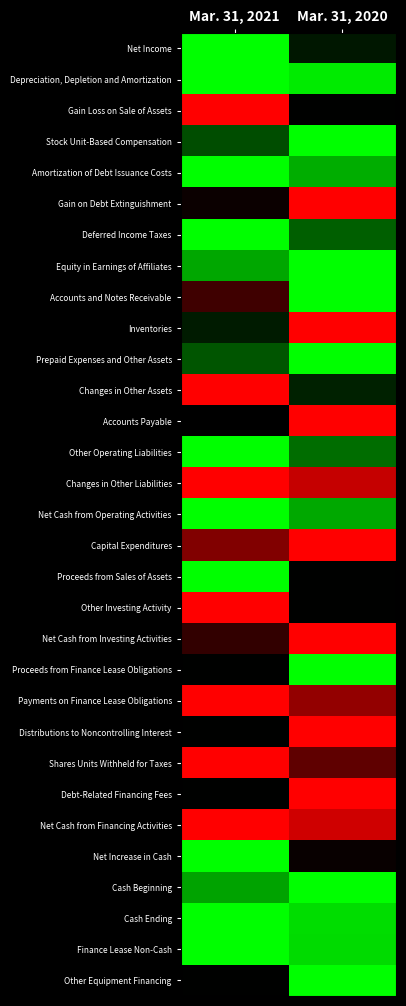

Reading right to left, what are all the values shown in this chart?

Net Income: Mar. 31, 2020=0.1	Mar. 31, 2021=1.0
Depreciation, Depletion and Amortization: Mar. 31, 2020=0.9	Mar. 31, 2021=1.0
Gain Loss on Sale of Assets: Mar. 31, 2020=0.0	Mar. 31, 2021=-1.0
Stock Unit-Based Compensation: Mar. 31, 2020=1.0	Mar. 31, 2021=0.3
Amortization of Debt Issuance Costs: Mar. 31, 2020=0.7	Mar. 31, 2021=1.0
Gain on Debt Extinguishment: Mar. 31, 2020=-1.0	Mar. 31, 2021=-0.0
Deferred Income Taxes: Mar. 31, 2020=0.4	Mar. 31, 2021=1.0
Equity in Earnings of Affiliates: Mar. 31, 2020=1.0	Mar. 31, 2021=0.7
Accounts and Notes Receivable: Mar. 31, 2020=1.0	Mar. 31, 2021=-0.2
Inventories: Mar. 31, 2020=-1.0	Mar. 31, 2021=0.1
Prepaid Expenses and Other Assets: Mar. 31, 2020=1.0	Mar. 31, 2021=0.3
Changes in Other Assets: Mar. 31, 2020=0.1	Mar. 31, 2021=-1.0
Accounts Payable: Mar. 31, 2020=-1.0	Mar. 31, 2021=-0.0
Other Operating Liabilities: Mar. 31, 2020=0.4	Mar. 31, 2021=1.0
Changes in Other Liabilities: Mar. 31, 2020=-0.8	Mar. 31, 2021=-1.0
Net Cash from Operating Activities: Mar. 31, 2020=0.7	Mar. 31, 2021=1.0
Capital Expenditures: Mar. 31, 2020=-1.0	Mar. 31, 2021=-0.5
Proceeds from Sales of Assets: Mar. 31, 2020=0.0	Mar. 31, 2021=1.0
Other Investing Activity: Mar. 31, 2020=0.0	Mar. 31, 2021=-1.0
Net Cash from Investing Activities: Mar. 31, 2020=-1.0	Mar. 31, 2021=-0.2
Proceeds from Finance Lease Obligations: Mar. 31, 2020=1.0	Mar. 31, 2021=0.0
Payments on Finance Lease Obligations: Mar. 31, 2020=-0.6	Mar. 31, 2021=-1.0
Distributions to Noncontrolling Interest: Mar. 31, 2020=-1.0	Mar. 31, 2021=0.0
Shares Units Withheld for Taxes: Mar. 31, 2020=-0.4	Mar. 31, 2021=-1.0
Debt-Related Financing Fees: Mar. 31, 2020=-1.0	Mar. 31, 2021=0.0
Net Cash from Financing Activities: Mar. 31, 2020=-0.8	Mar. 31, 2021=-1.0
Net Increase in Cash: Mar. 31, 2020=-0.0	Mar. 31, 2021=1.0
Cash Beginning: Mar. 31, 2020=1.0	Mar. 31, 2021=0.6
Cash Ending: Mar. 31, 2020=0.9	Mar. 31, 2021=1.0
Finance Lease Non-Cash: Mar. 31, 2020=0.9	Mar. 31, 2021=1.0
Other Equipment Financing: Mar. 31, 2020=1.0	Mar. 31, 2021=0.0